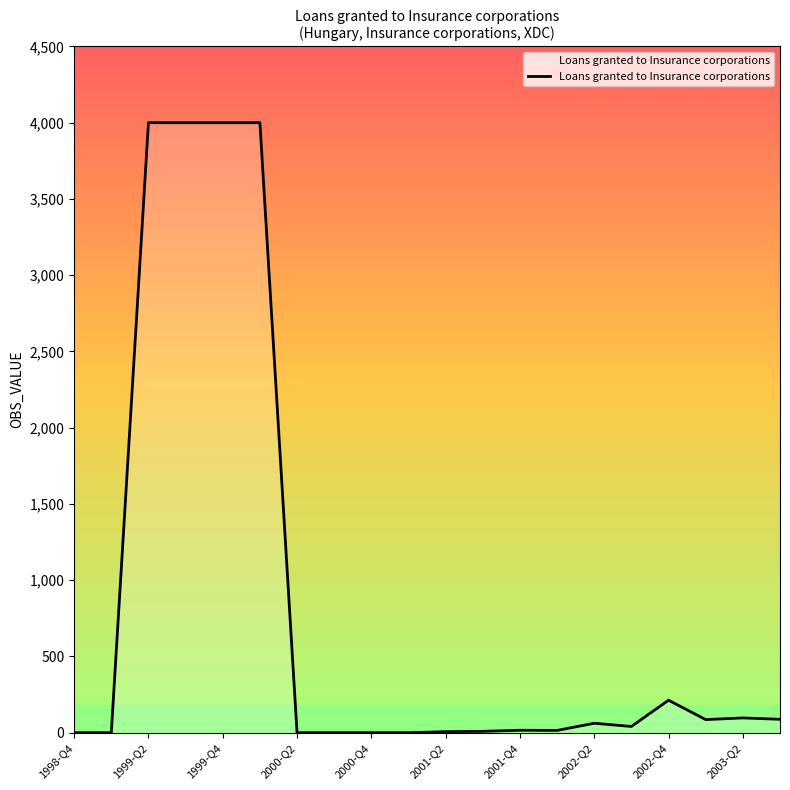

What is the difference between the maximum and minimum values?

4000